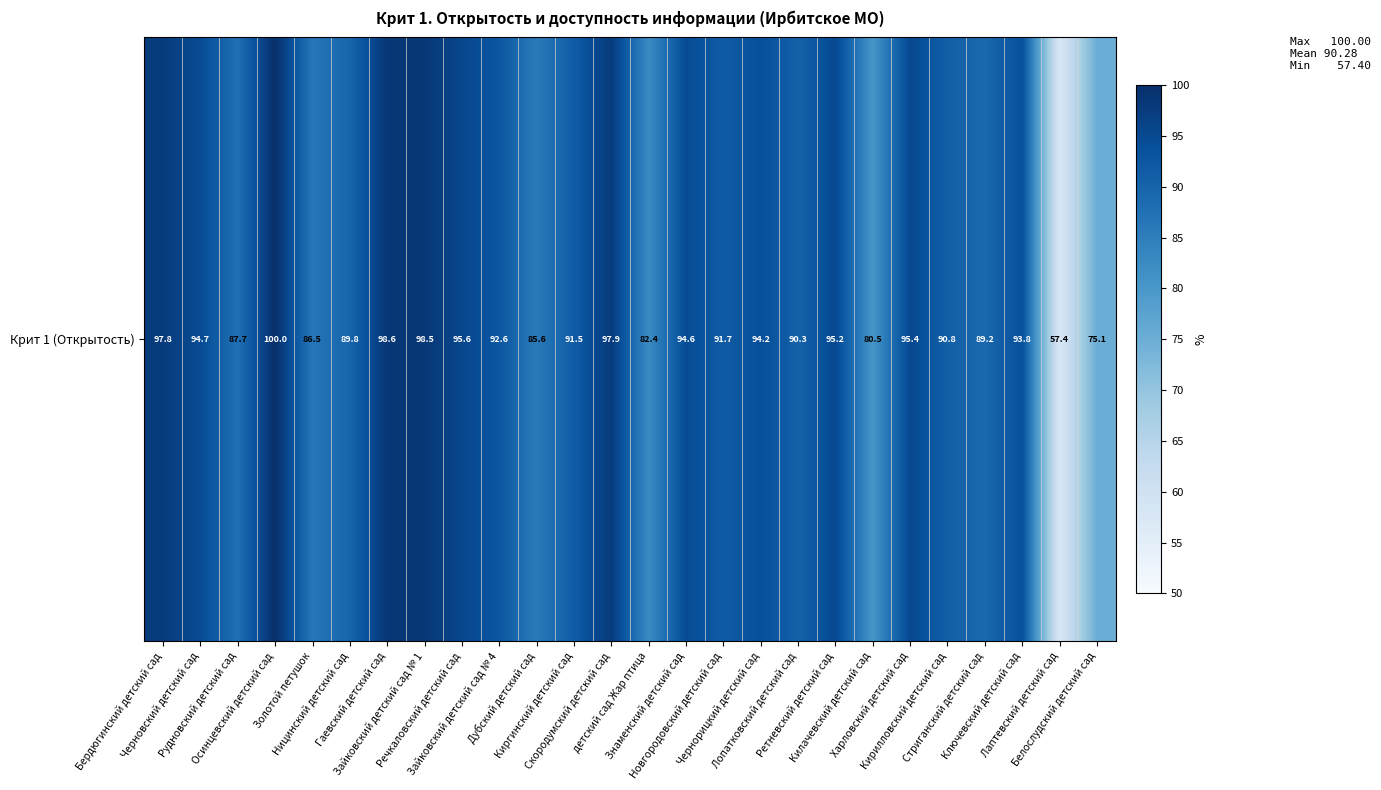

Which has a higher value, Стриганский детский сад or Лаптевский детский сад?

Стриганский детский сад